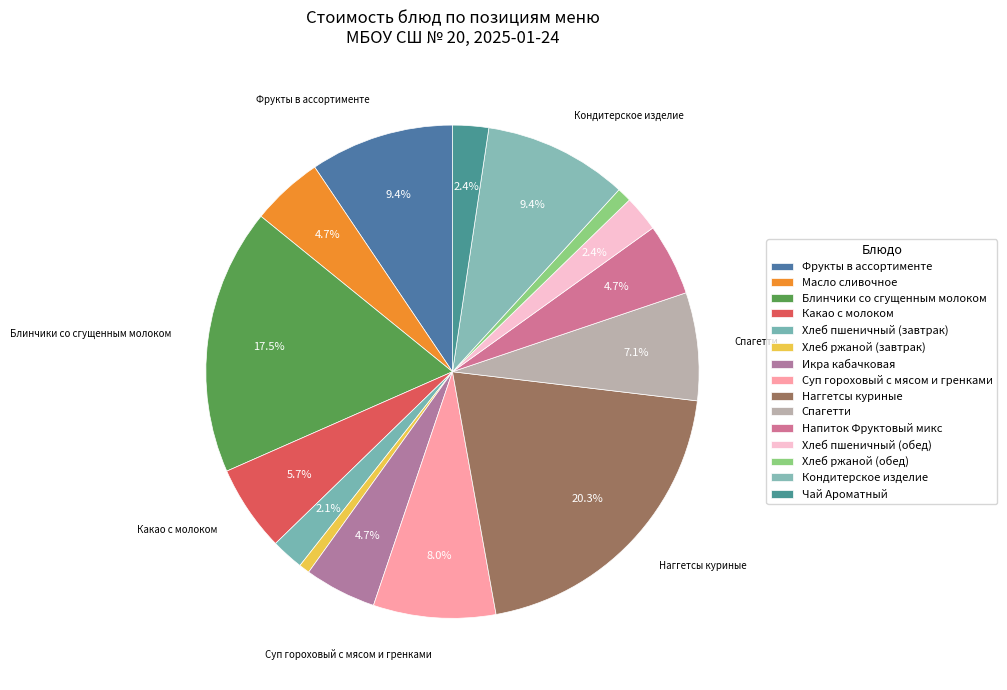

Approximately how many times larger is the value at Наггетсы куриные compared to Суп гороховый с мясом и гренками?

2.5